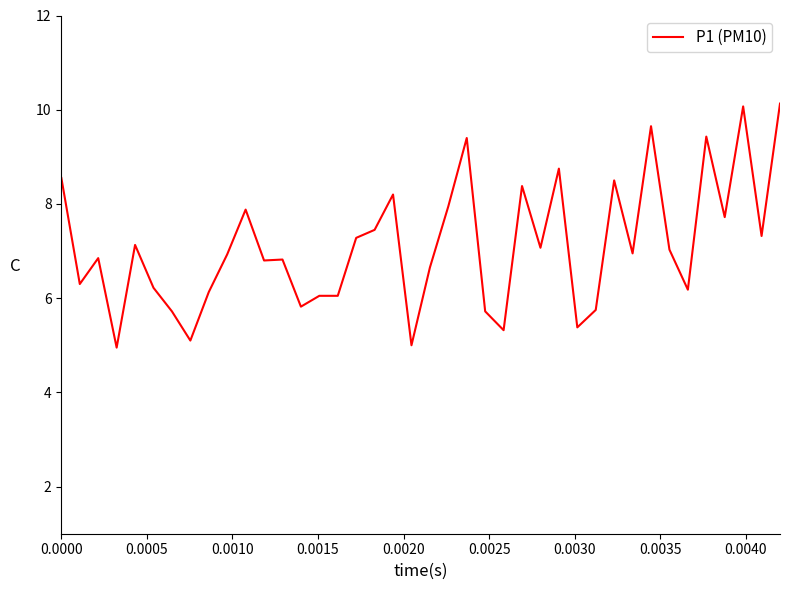

What is the maximum value shown in the chart?

10.1